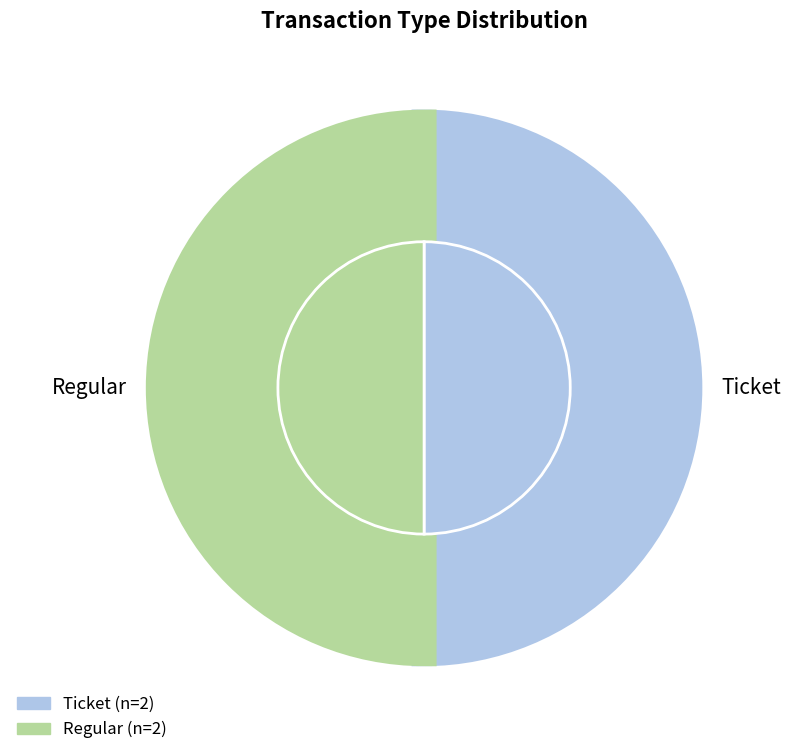

Does io_index 0 account for over 50% of the chart?

No